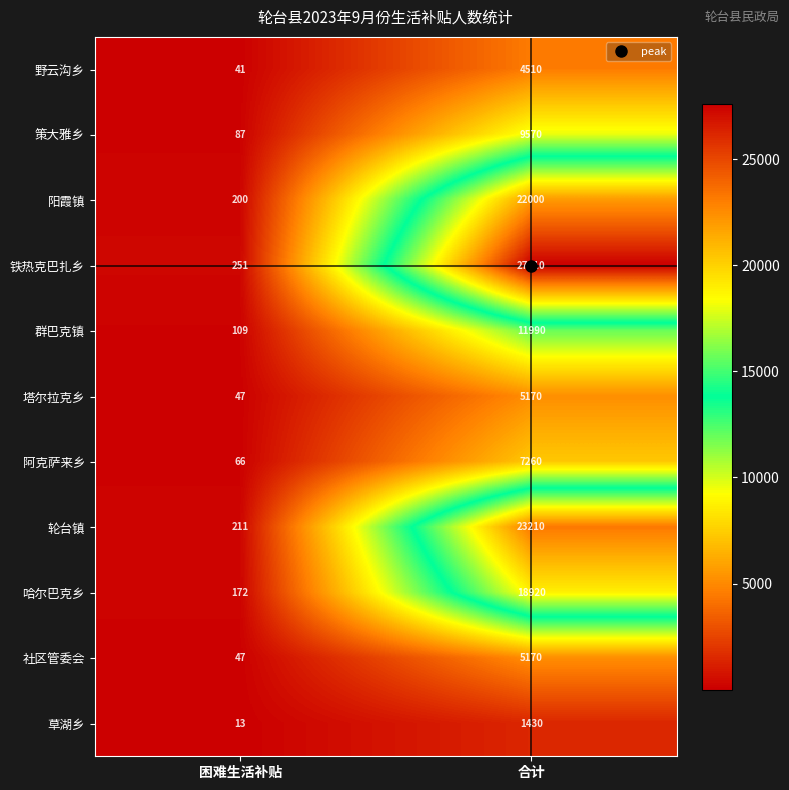

At how many categories does at least one series exceed 17985?

1